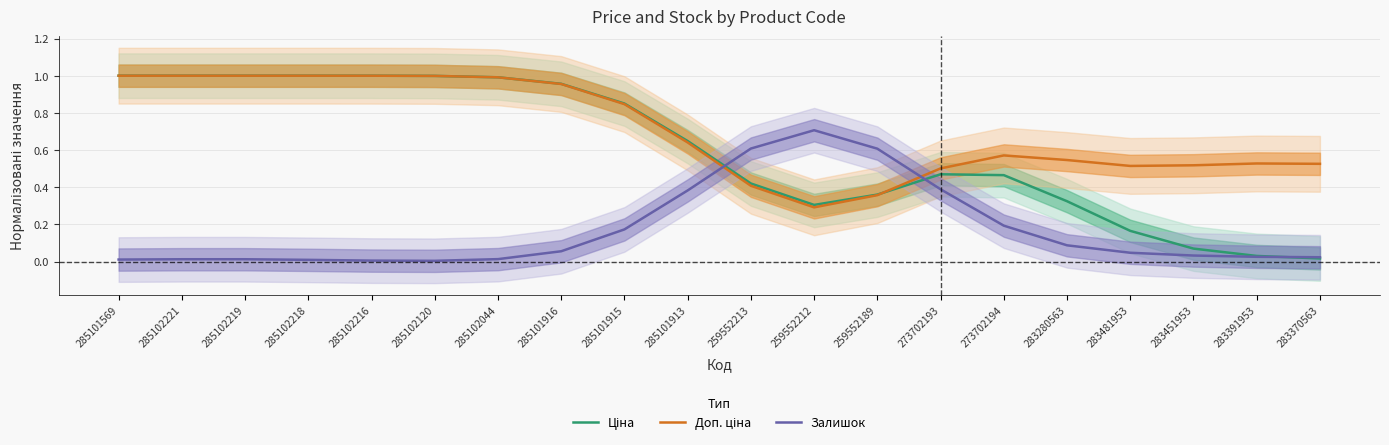

What is the difference between the second highest and second lowest values in the Залишок series?

0.6